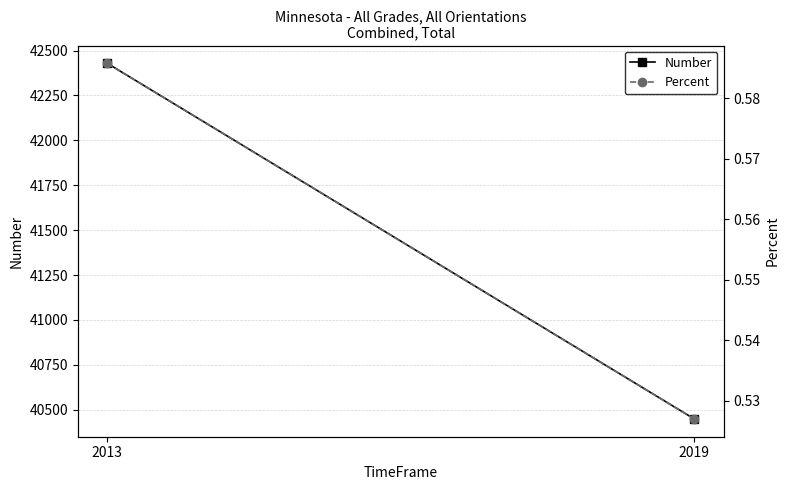

At how many categories does at least one series exceed 15500?

2